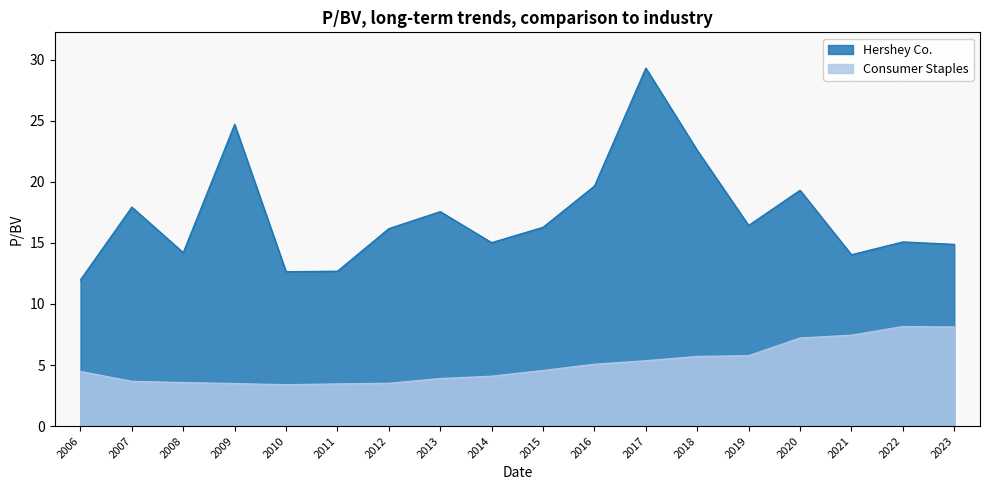

True or false: Consumer Staples has more than 2 points higher than both neighbors.

False